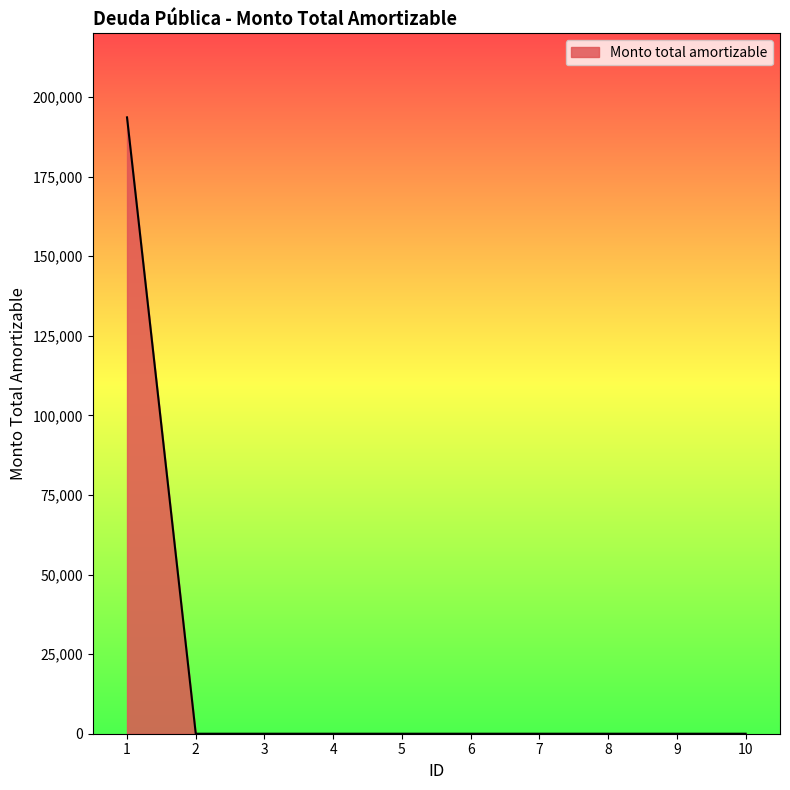

The value at 9 is 0.0. True or false?

True